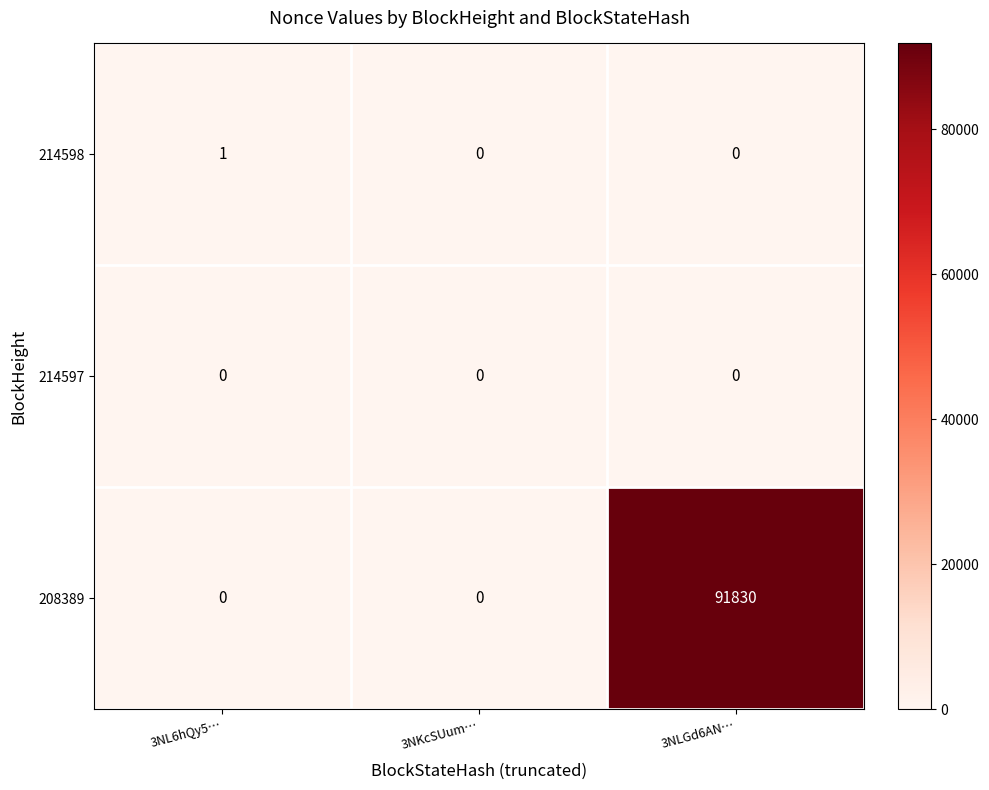

The 214598 series shows 0 at 3NLGd6AN…. True or false?

True